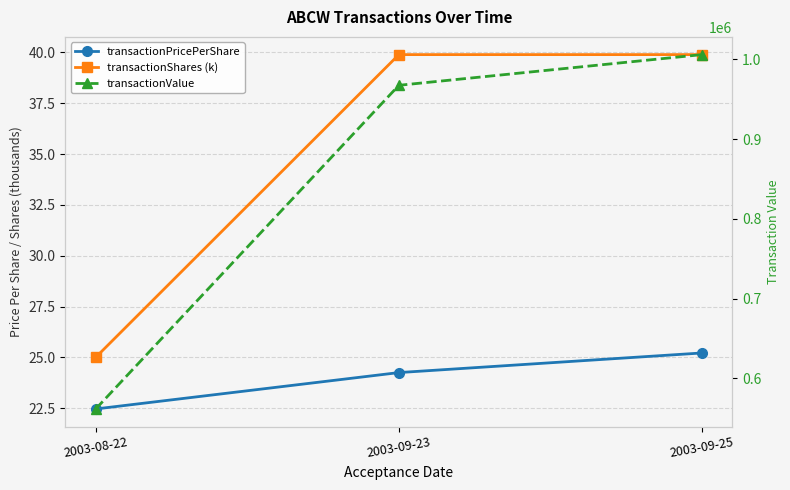

Which category has the lowest value in the transactionPricePerShare series?

2003-08-22